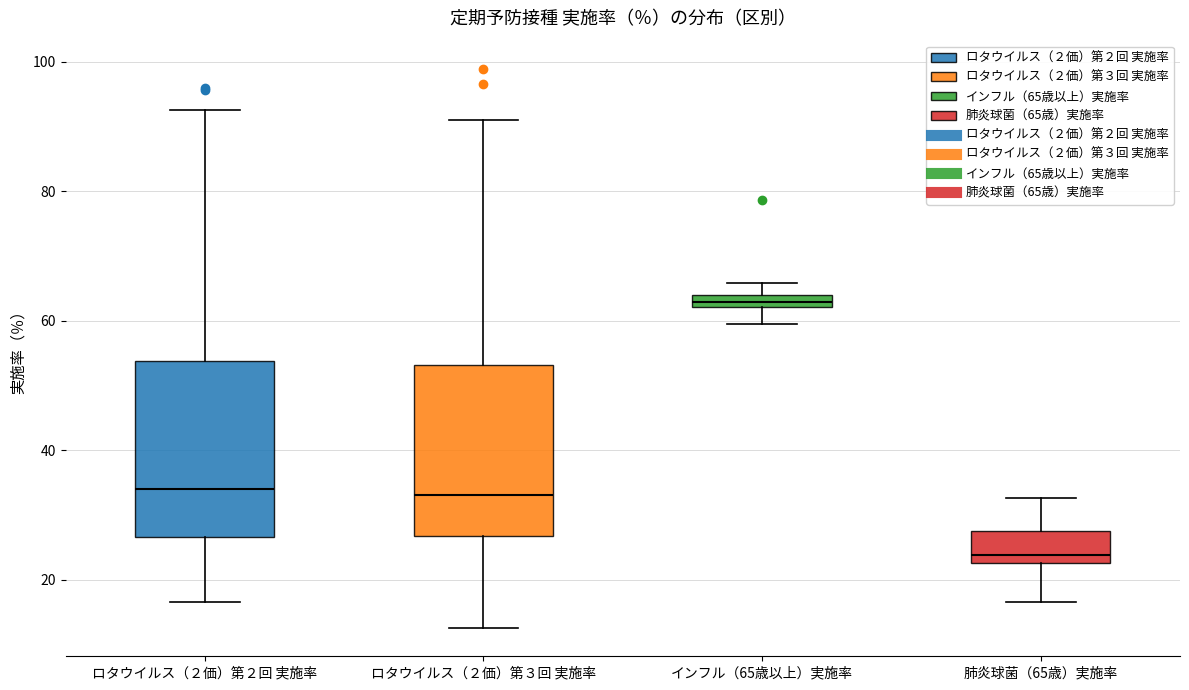

Where does the upper whisker of the box for ロタウイルス（２価）第３回 実施率 end on the y-axis? The values are not printed on the chart, so give them approximately, as read against the axis.

92